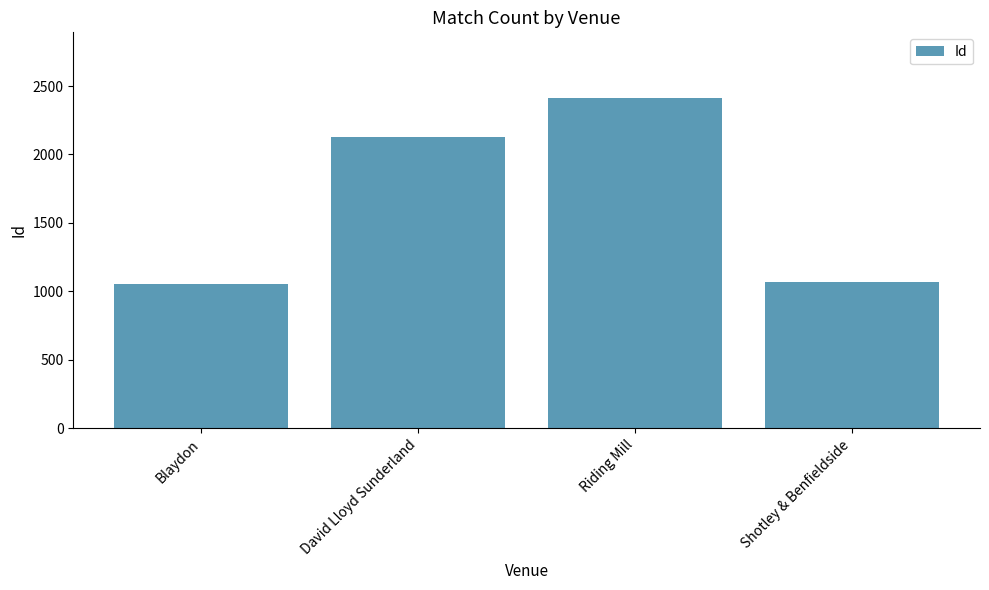

At which label is the value closest to 1730?

David Lloyd Sunderland